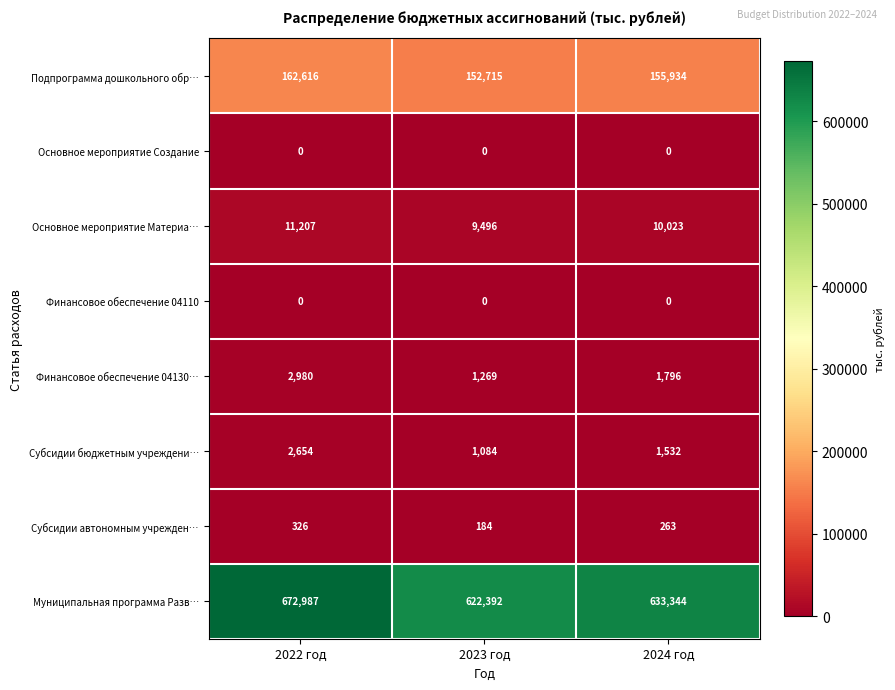

At which category does the chart reach its peak across all series?

2022 год